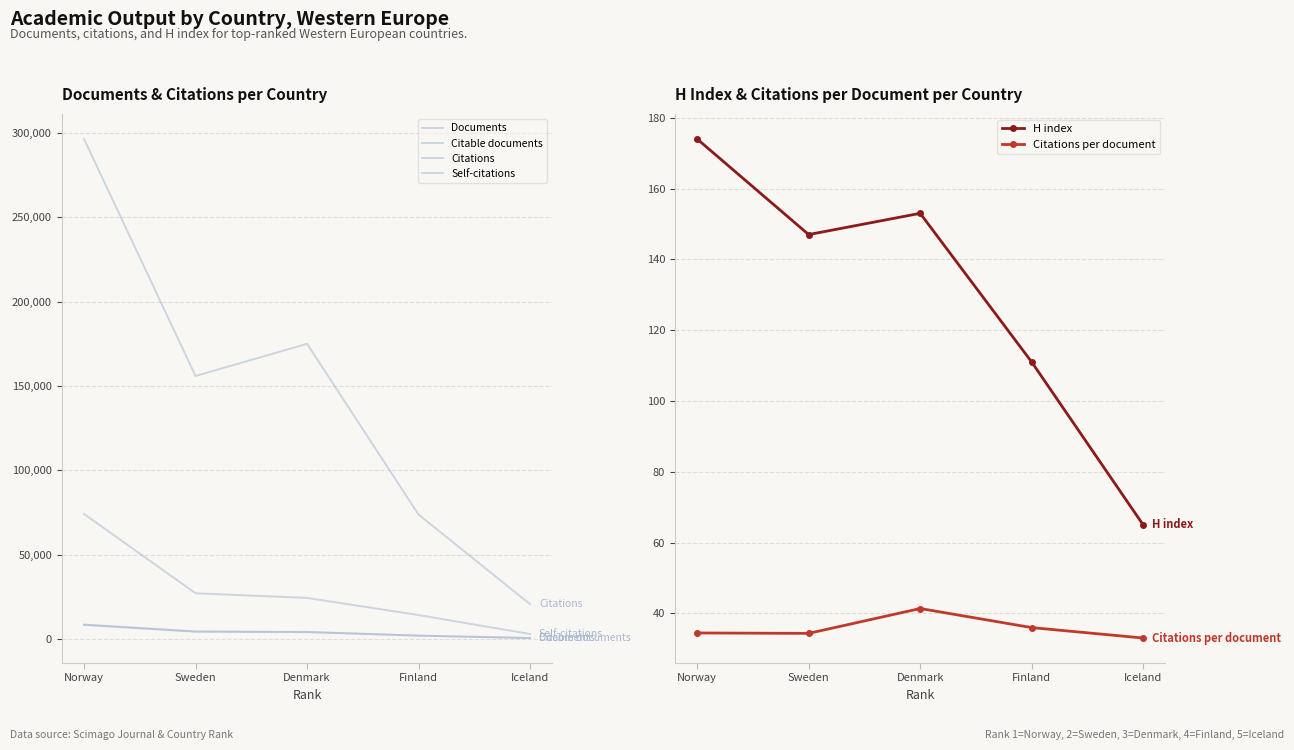

Is this an area chart (filled region under the line)?

No